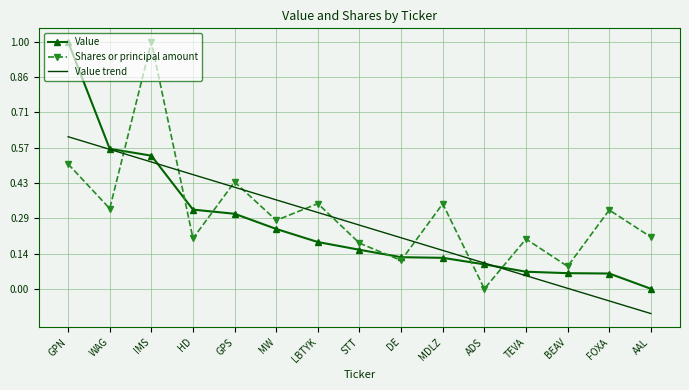

In Shares or principal amount, how many points are lower than both neighbors (excluding endpoints)?

6